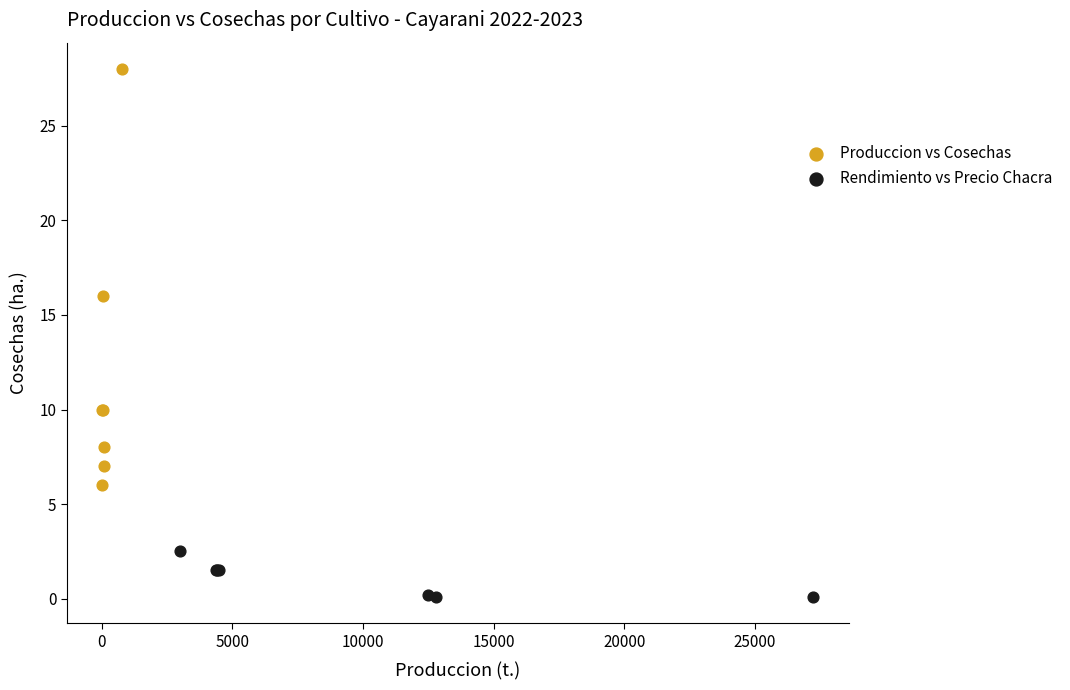

What are all the series names shown in the legend?

Produccion vs Cosechas, Rendimiento vs Precio Chacra